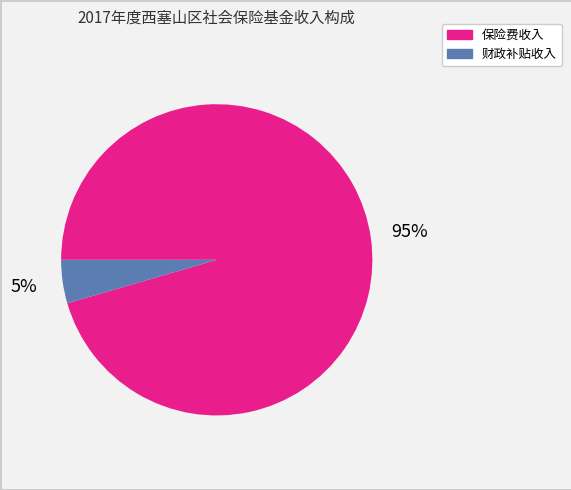

Count the number of slices in the pie.

2